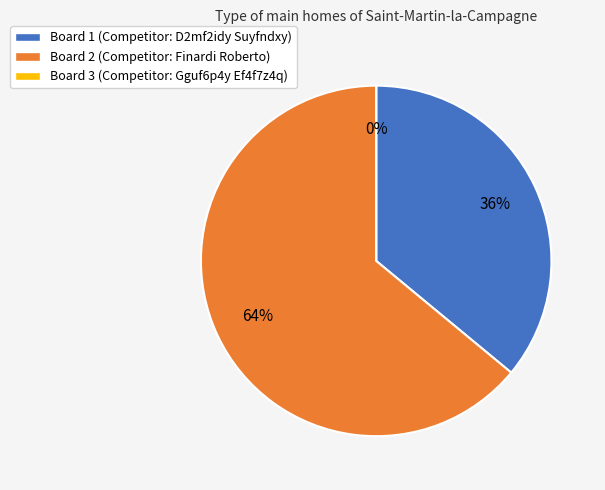

To the nearest percent, what percentage of the pie is Board 2?

64%